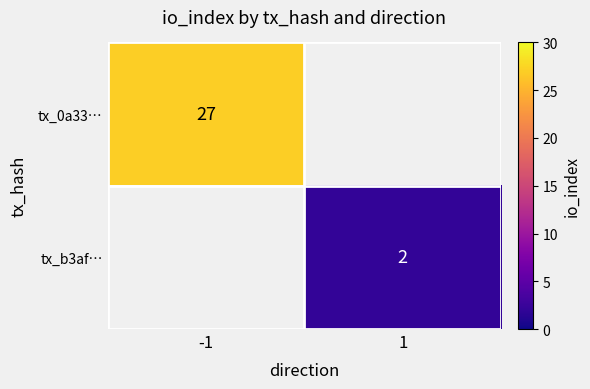

At how many categories does at least one series exceed 9?

1